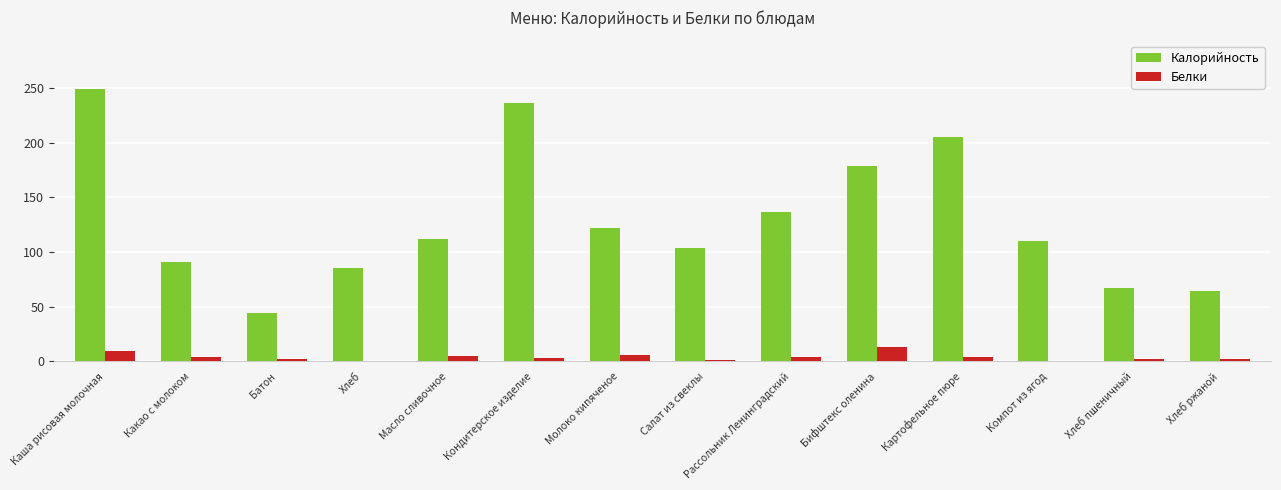

Is it true that Белки equals 13.0 at Бифштекс оленина?

True